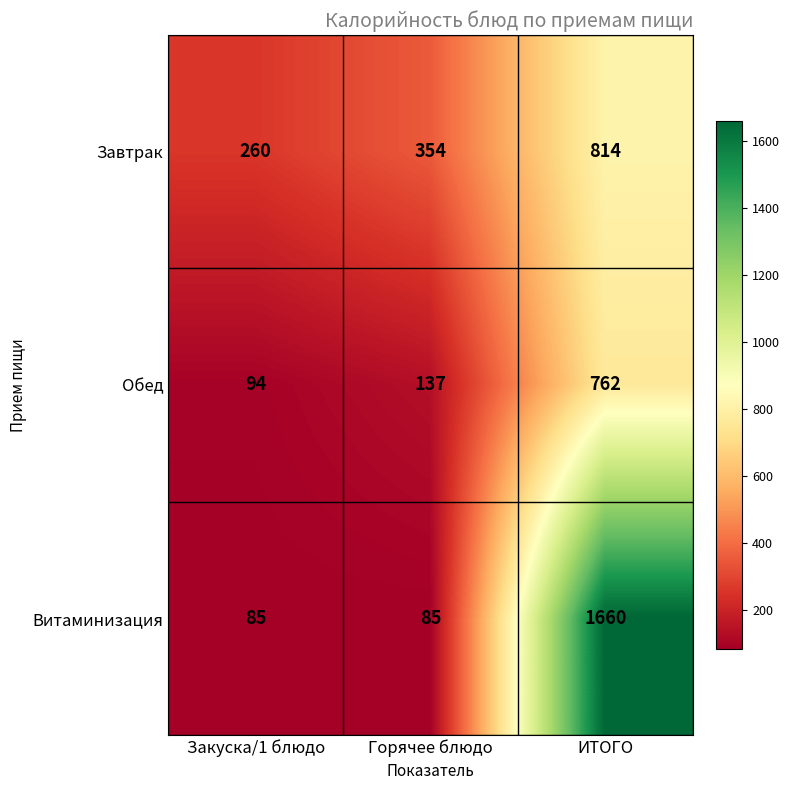

Count the Завтрак values in the range 260 to 814.

3